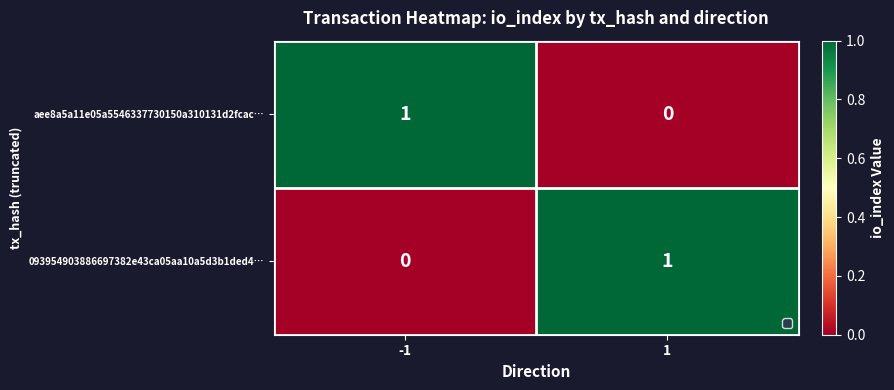

Which has a higher value, 1 or -1?

-1